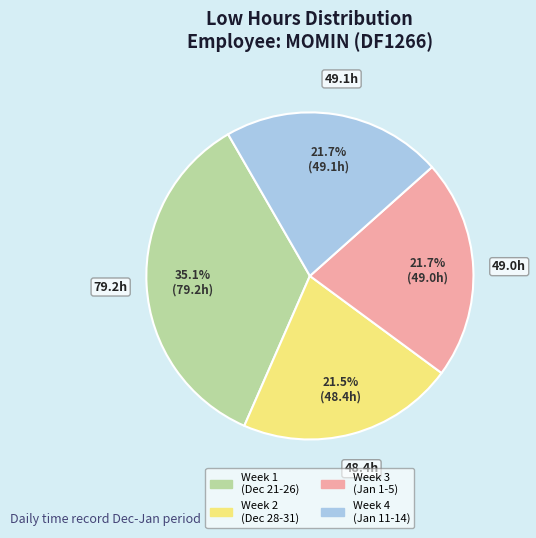

Is there a majority slice in this chart?

No